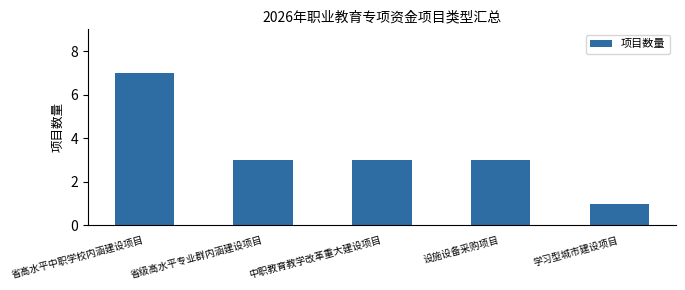

What position from the right is 省级高水平专业群内涵建设项目?

4